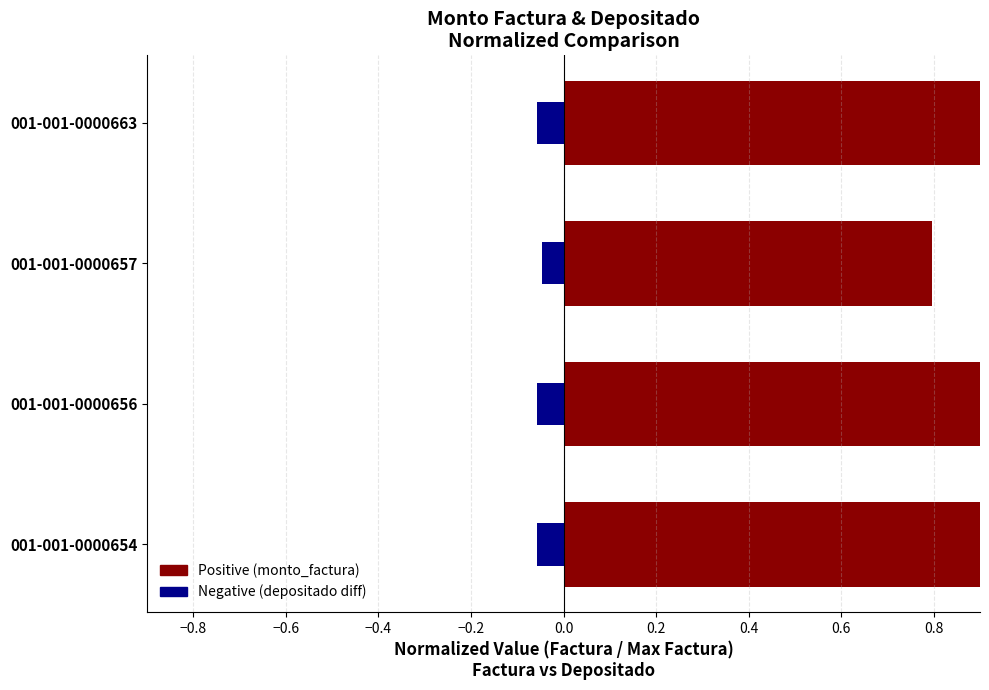

Is it true that monto_depositado_proveedor equals -0.0 at 001-001-0000657?

False